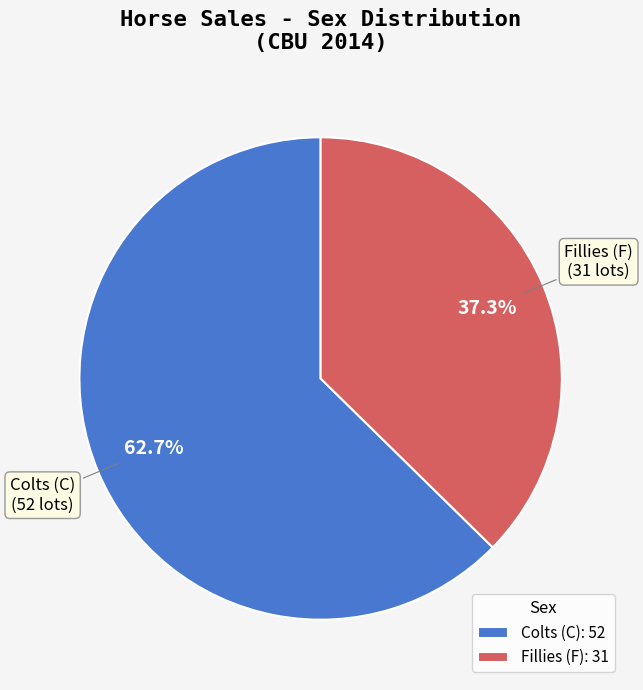

Rank the categories by value from highest to lowest.

Colts (C): 52, Fillies (F): 31